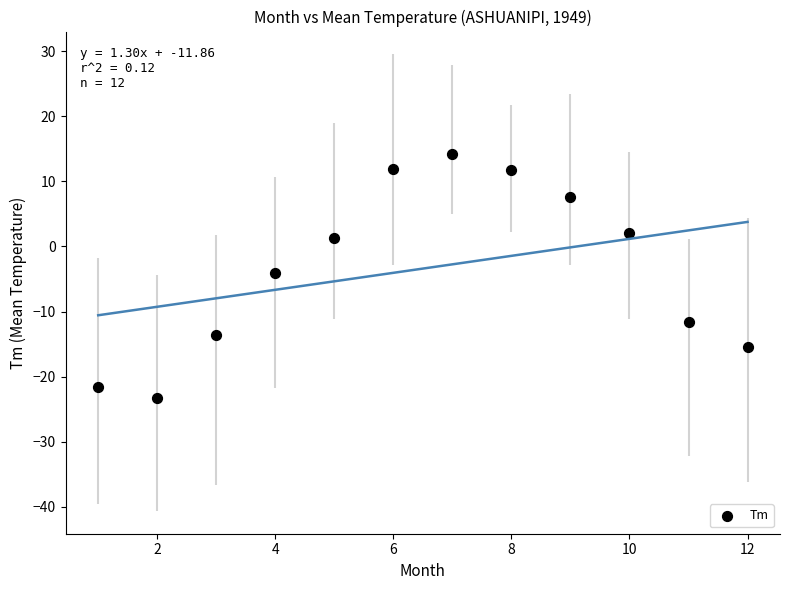

What is the range of Y values (max minus min)?

37.4